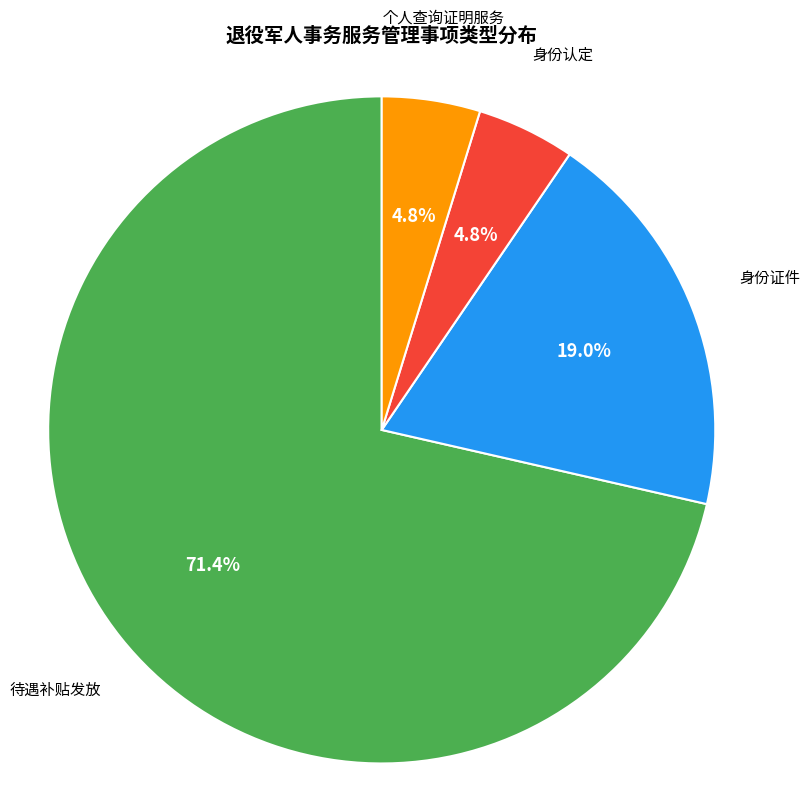

Is it true that 身份认定 is 5% of the pie?

True